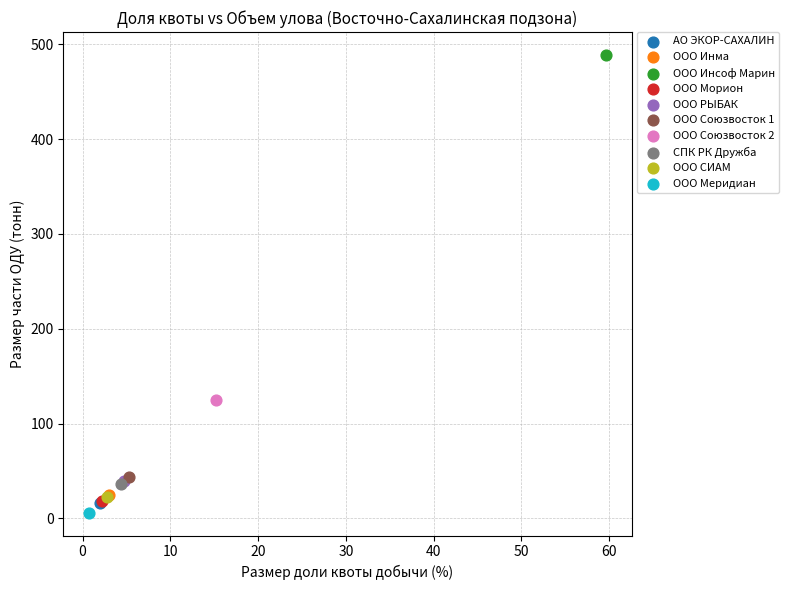

Which series contains the lowest Y value?

ООО Меридиан